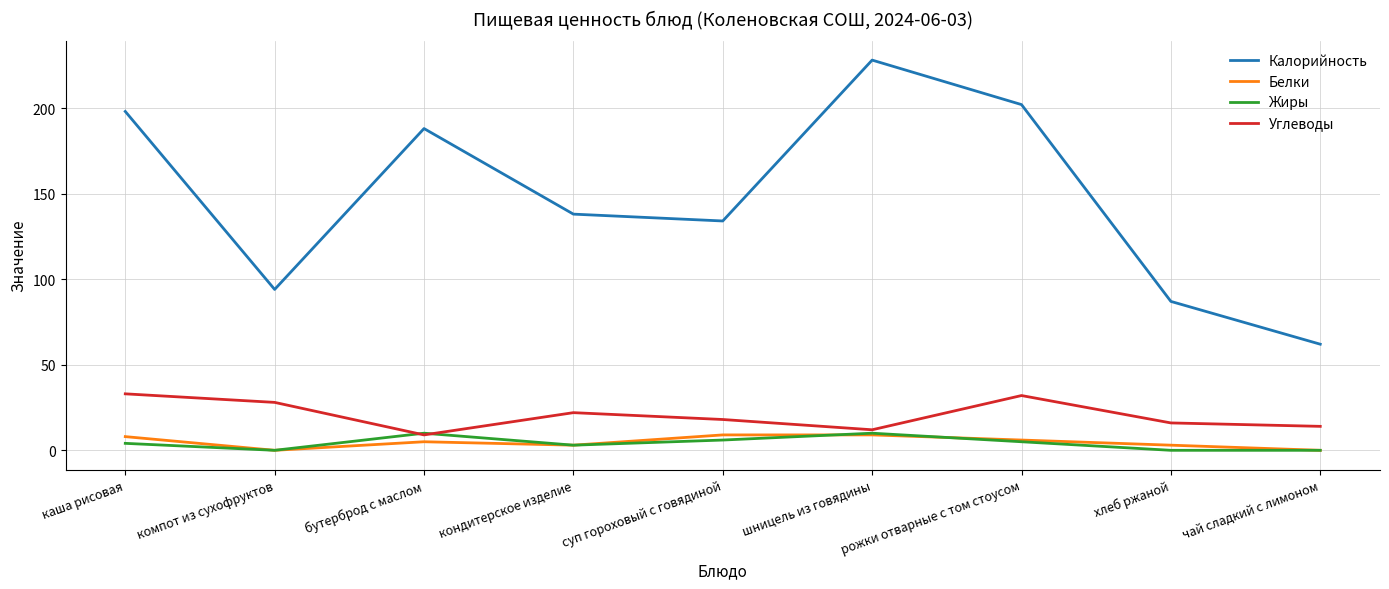

True or false: Калорийность and Углеводы intersect in this chart.

False